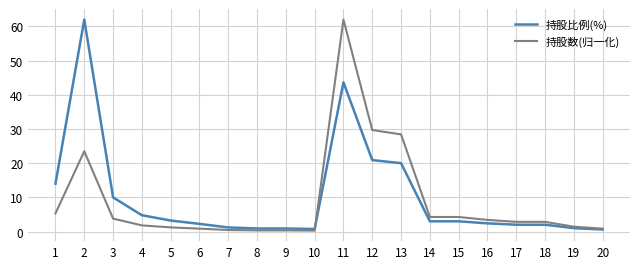

Is it true that 持股比例(%) equals 4.8 at 4?

True